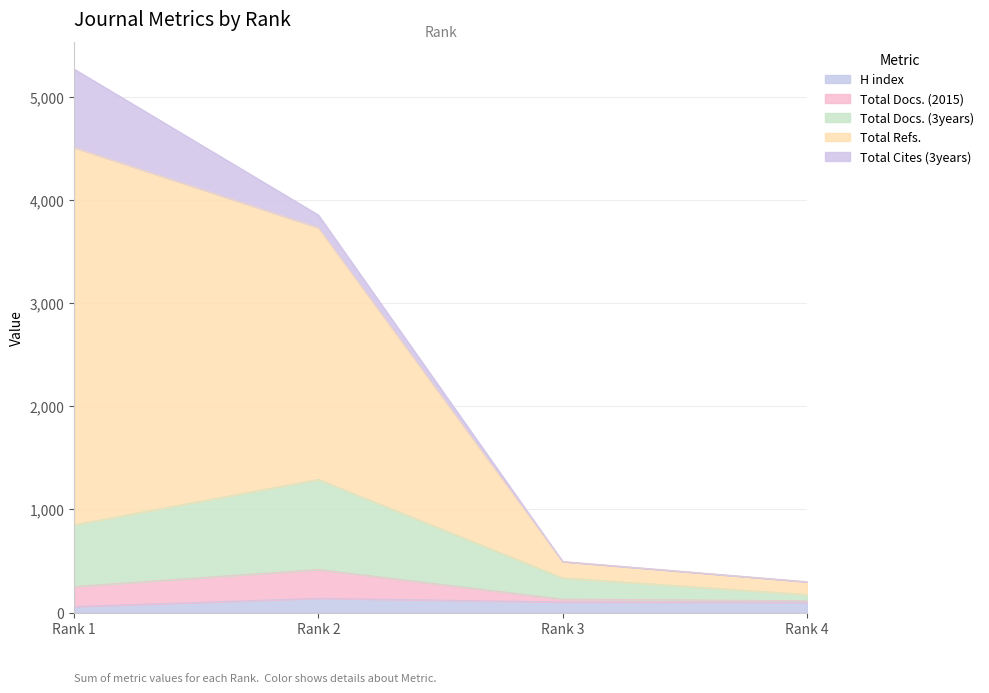

How many data points in H index are above 102?

1